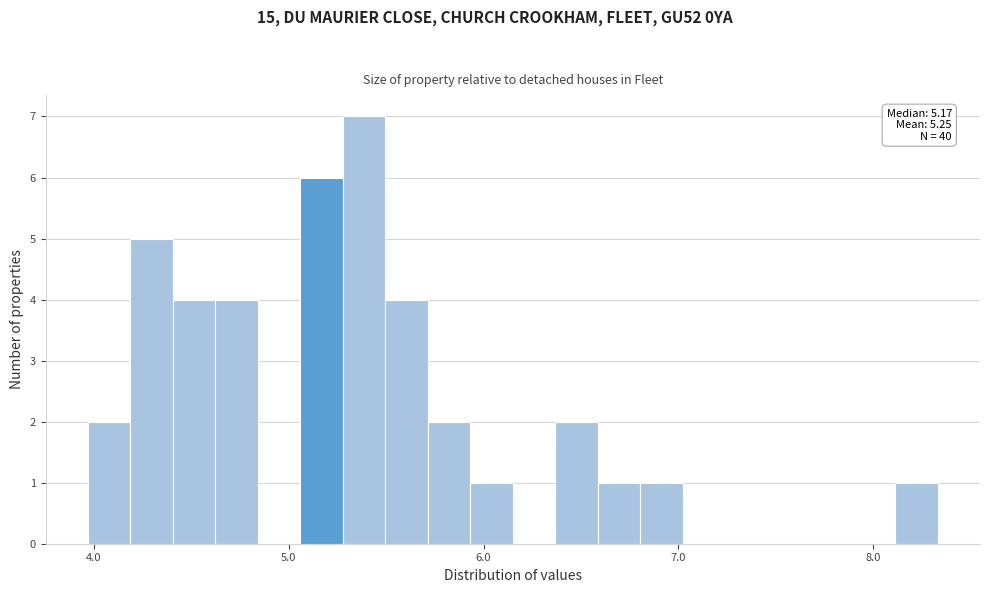

Read against the x-axis, roughly where is the centre of the tallest bar?

5.4